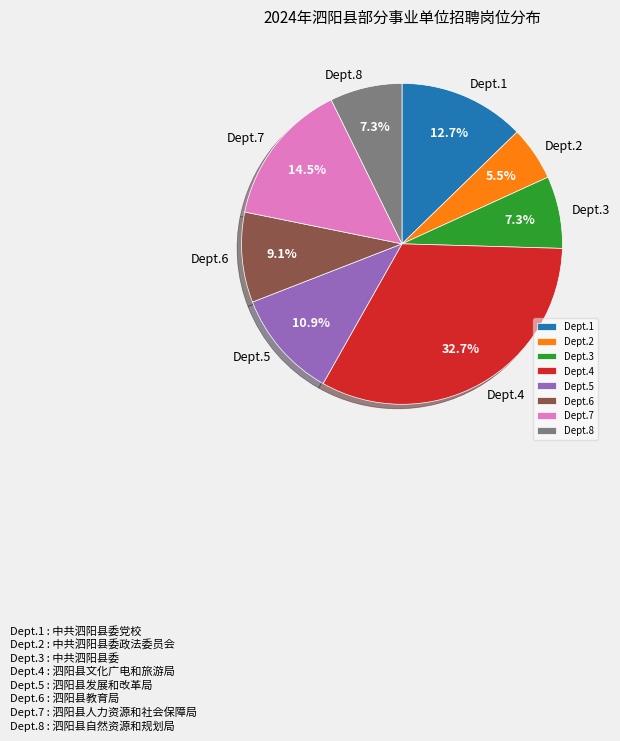

Between Dept.1 and Dept.6, which is larger?

Dept.1